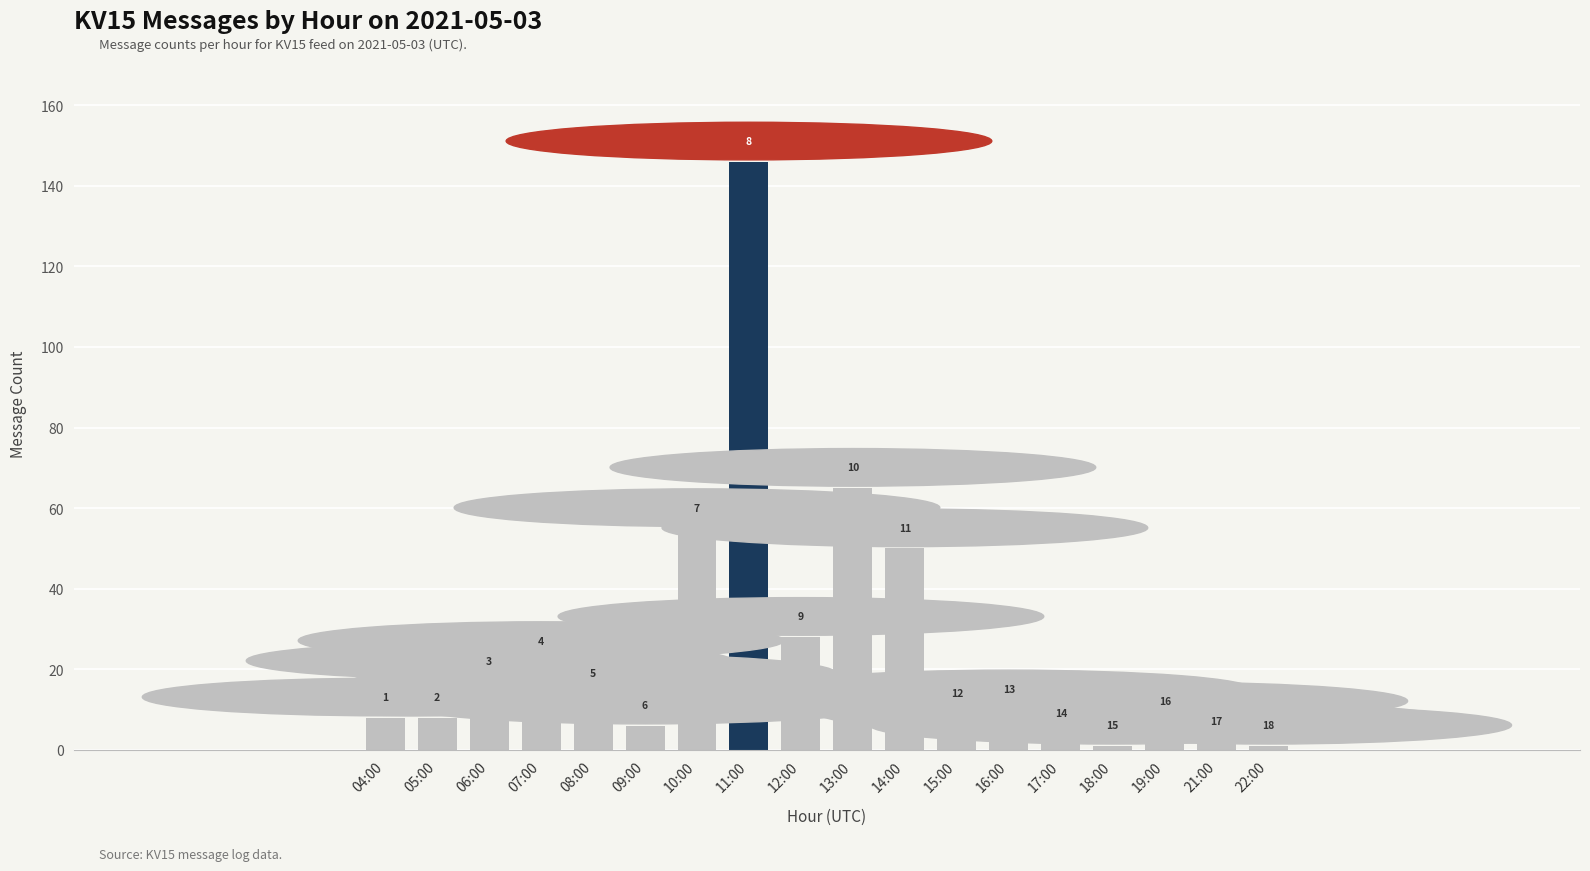

What is the difference between the values at 12:00 and 19:00?

21